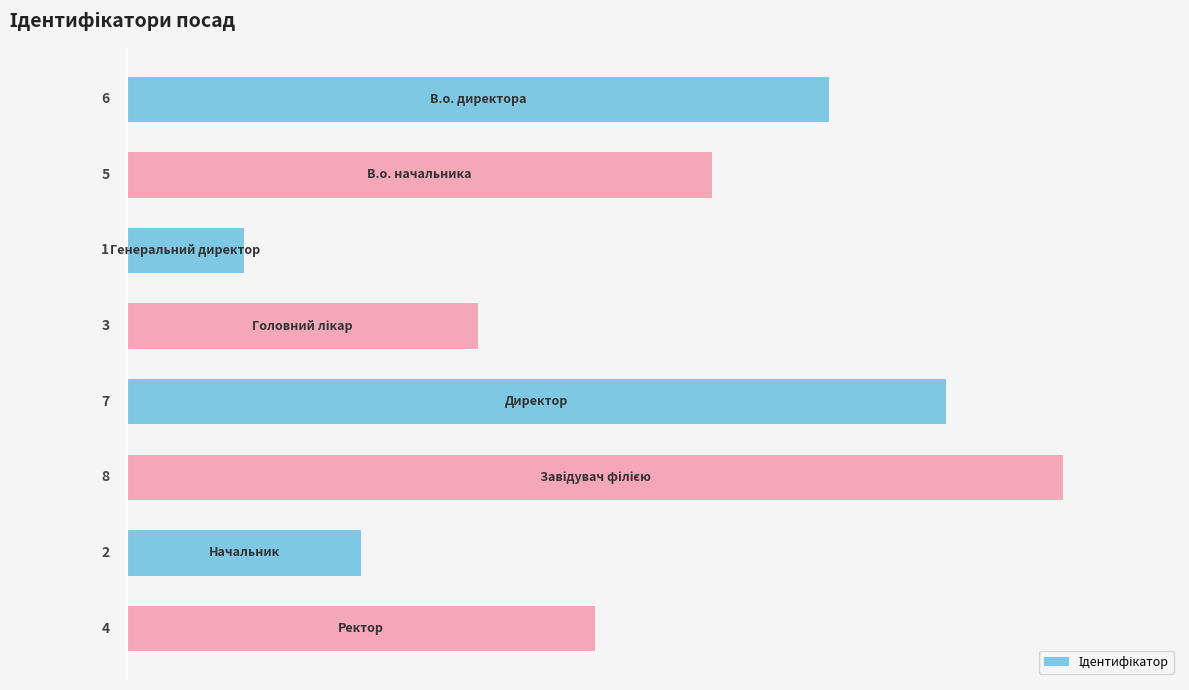

How many values are between 3 and 7?

5